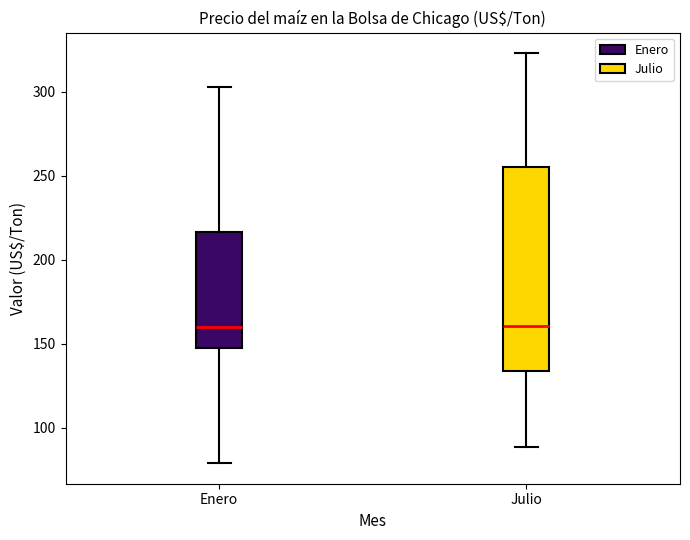

Reading left to right, read every box against the y-axis: the position of its median line, the range the box covers, and the ends of its whiskers. The values are not printed on the chart, so give them approximately, as read against the axis.

Enero: median 160, box 145 to 215, whiskers 80 to 305
Julio: median 160, box 135 to 255, whiskers 90 to 325